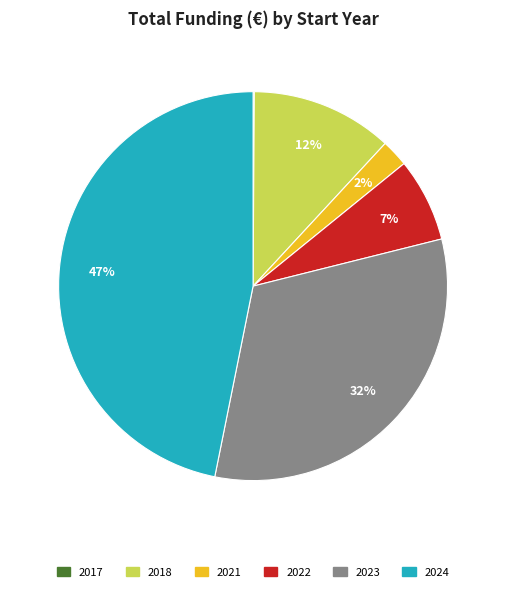

Does any single category account for the majority?

No